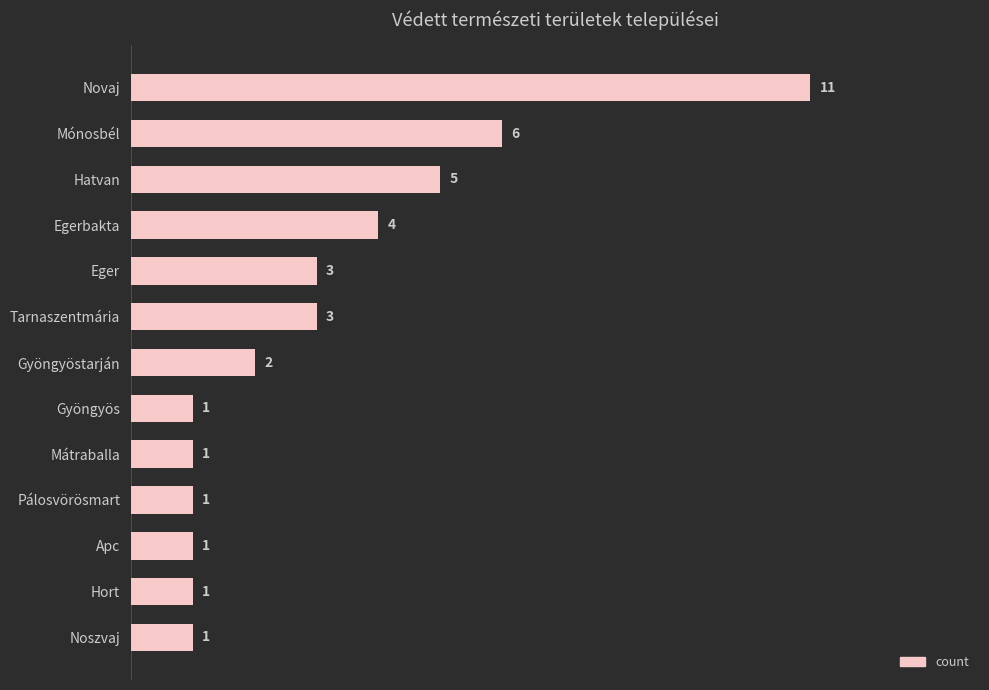

Reading top to bottom, what are all the values shown in this chart?

11	6	5	4	3	3	2	1	1	1	1	1	1